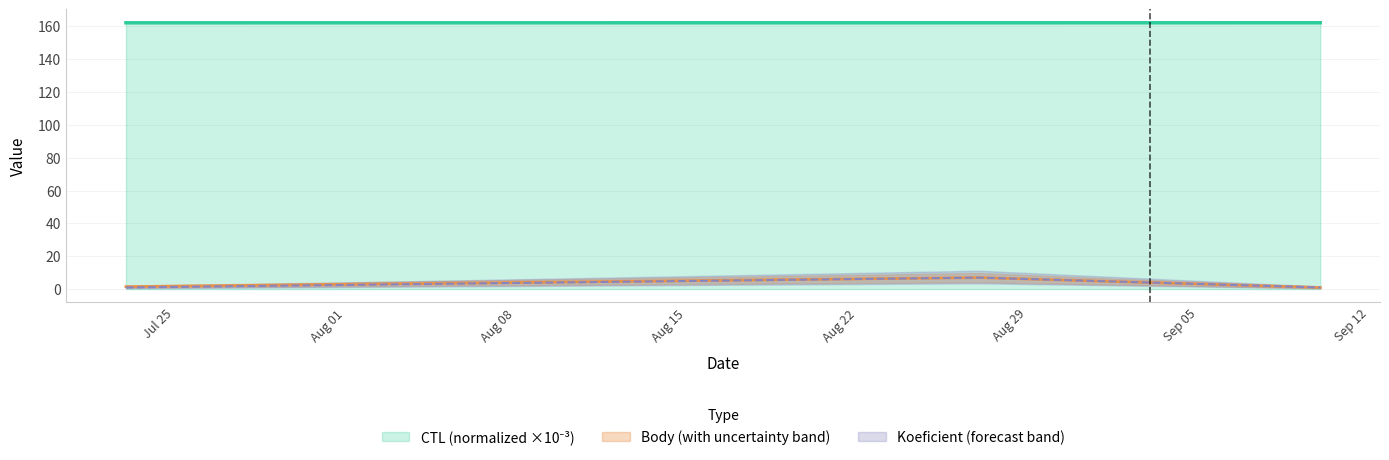

What is the label of the 1st point from the left?

2016-07-23